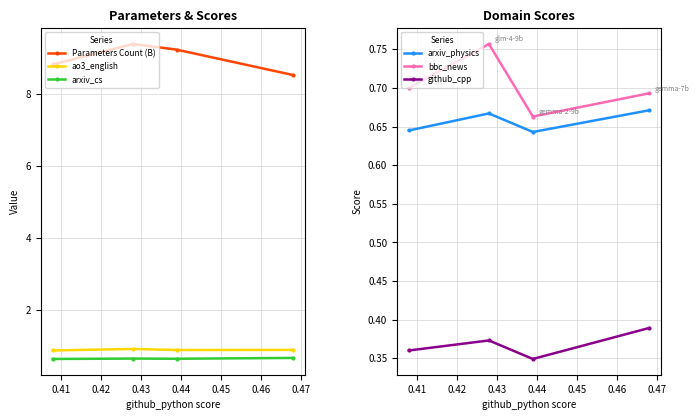

True or false: arxiv_physics and ao3_english cross at least once.

False